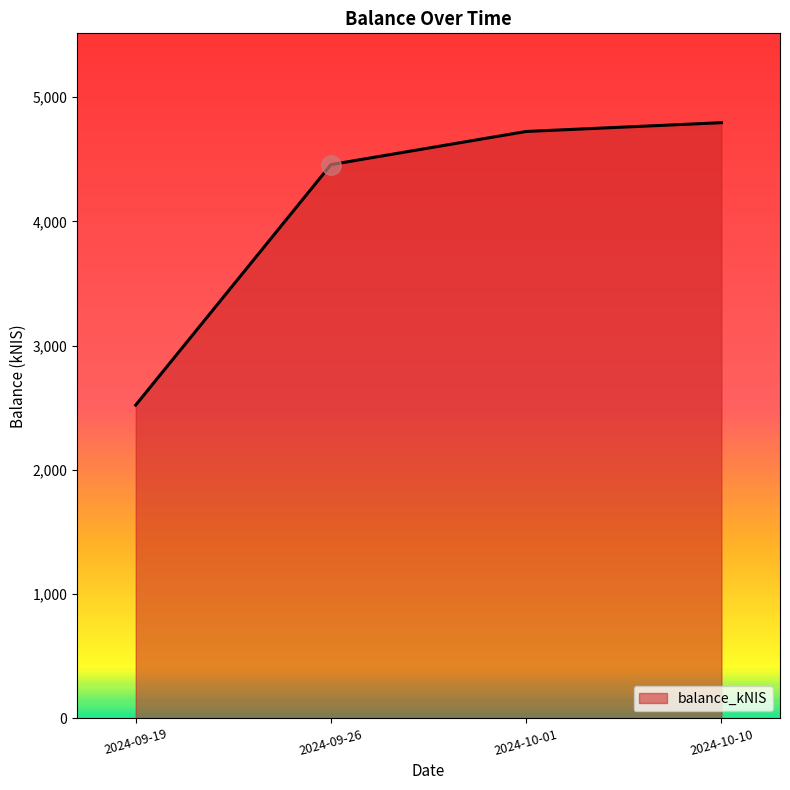

True or false: the data shows 1530.5 at 2024-09-26.

False